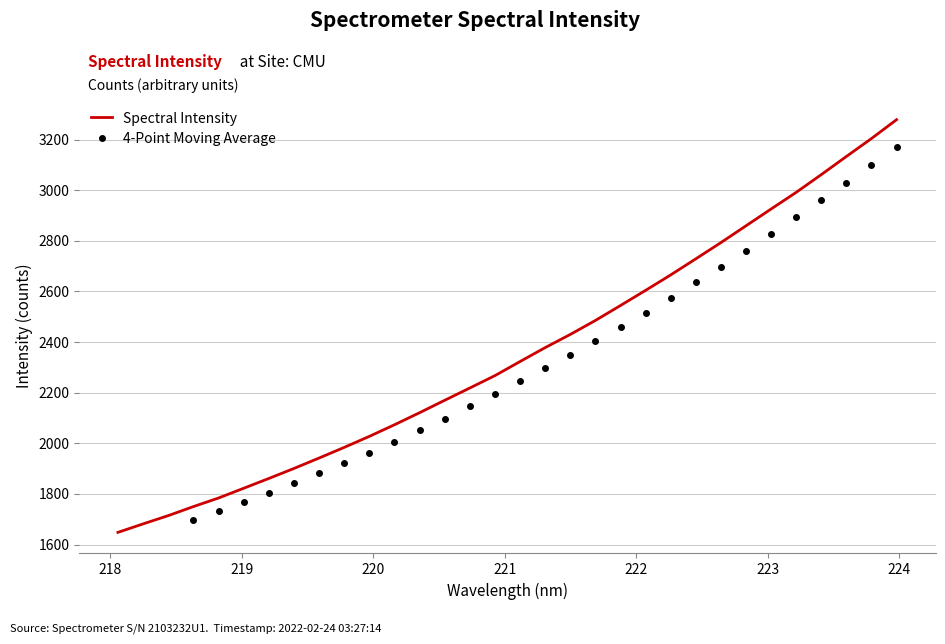

What is the maximum value for Spectral Intensity?

3278.9